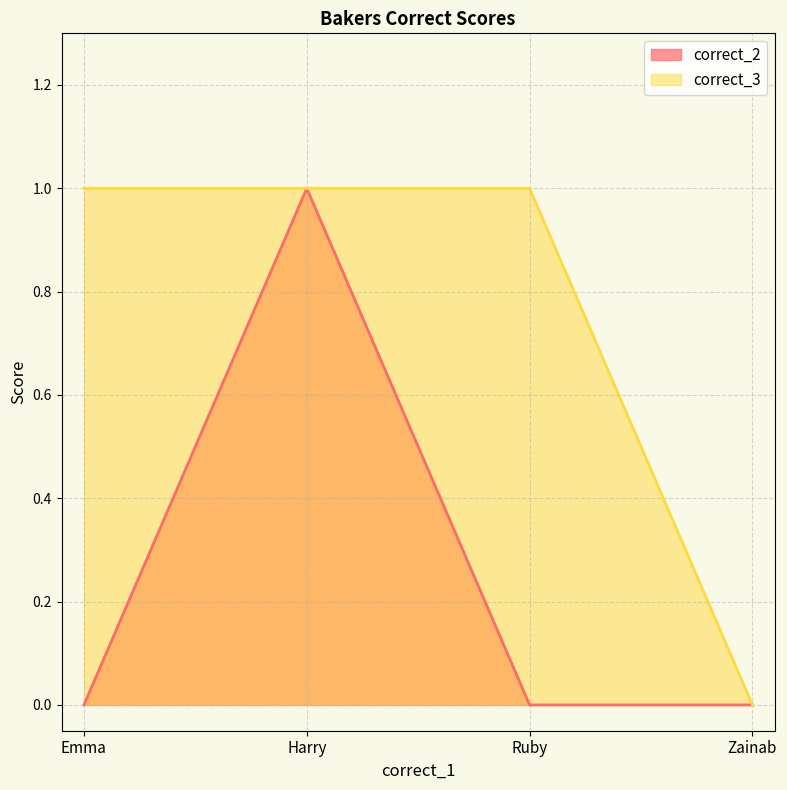

What is the highest value of the correct_2 series?

1